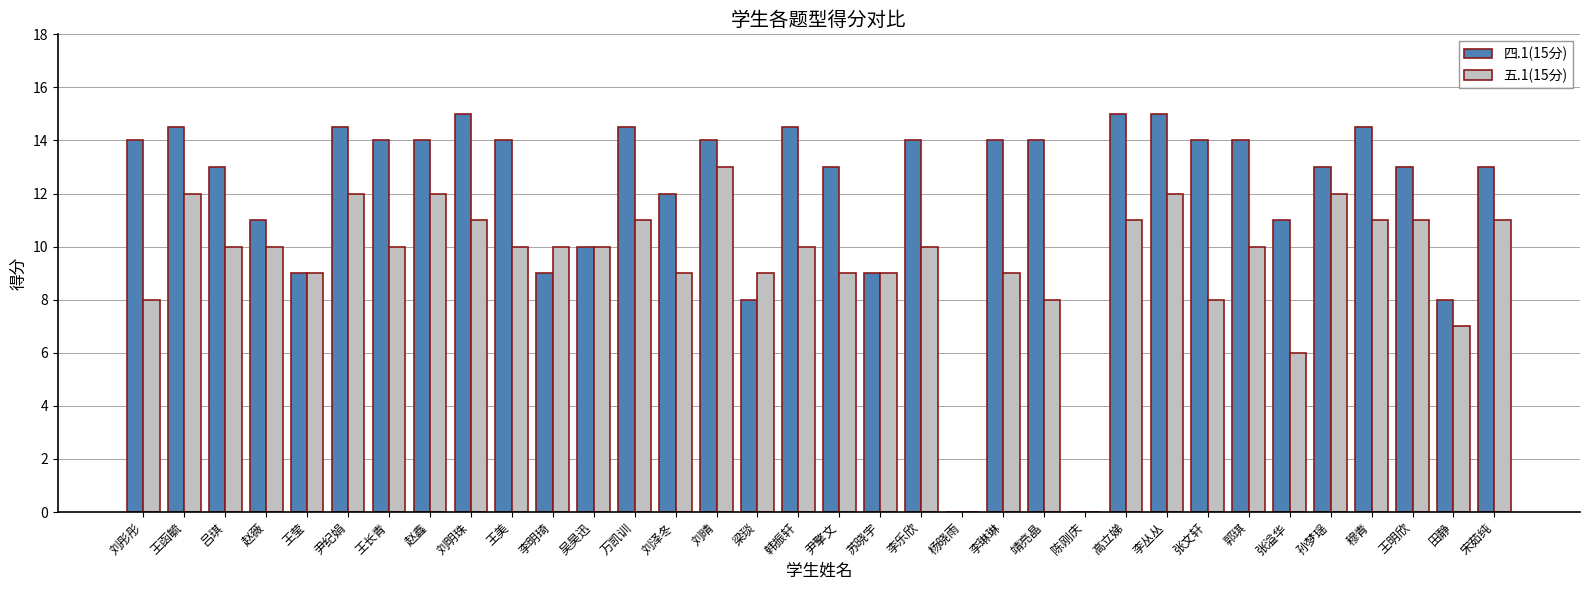

Is it true that 四.1(15分) equals 3.1 at 刘晴?

False